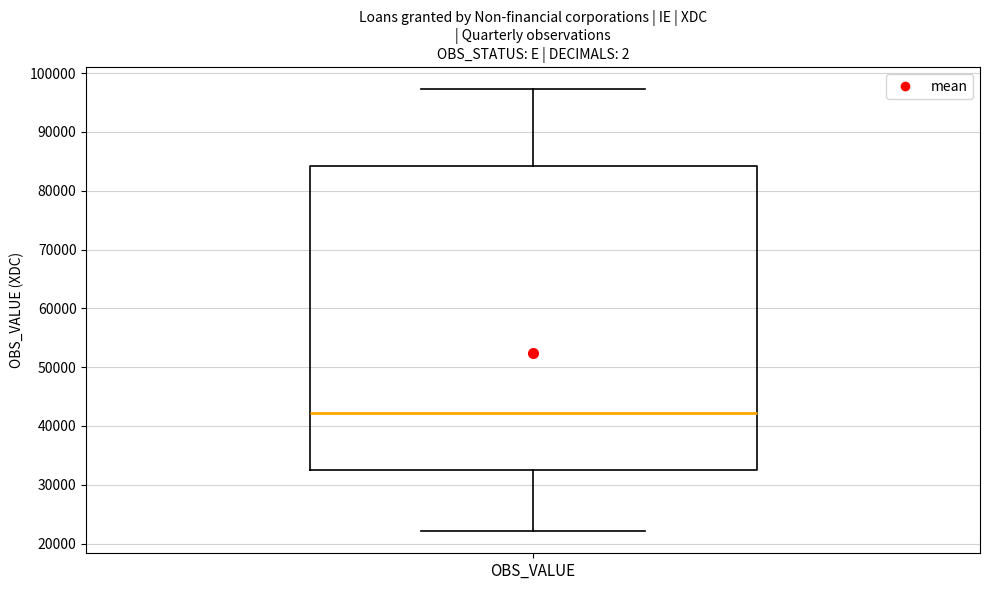

Where is the lower edge of the box for OBS_VALUE on the y-axis? The values are not printed on the chart, so give them approximately, as read against the axis.

32000